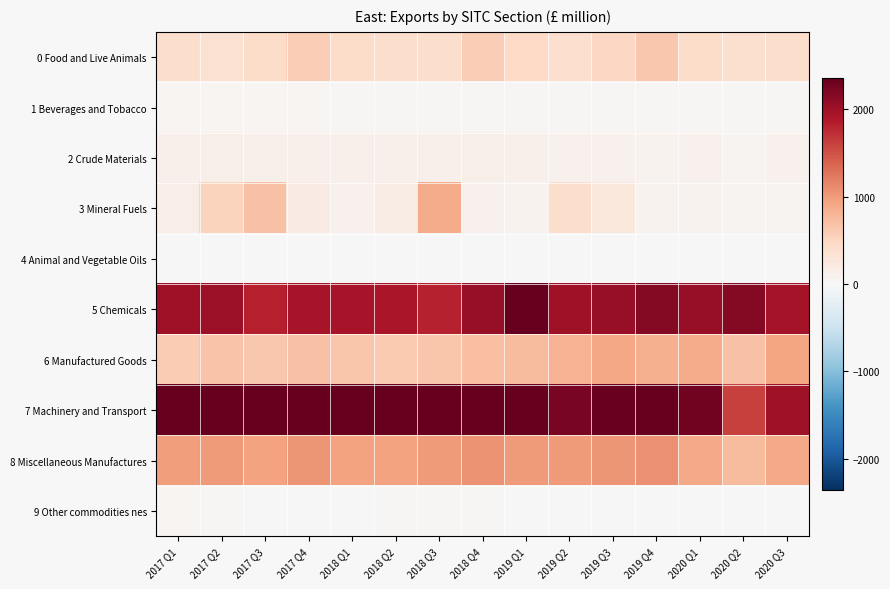

List the series in order of their peak value, highest first.

7 Machinery and Transport, 5 Chemicals, 8 Miscellaneous Manufactures, 6 Manufactured Goods, 3 Mineral Fuels, 0 Food and Live Animals, 2 Crude Materials, 1 Beverages and Tobacco, 9 Other commodities nes, 4 Animal and Vegetable Oils